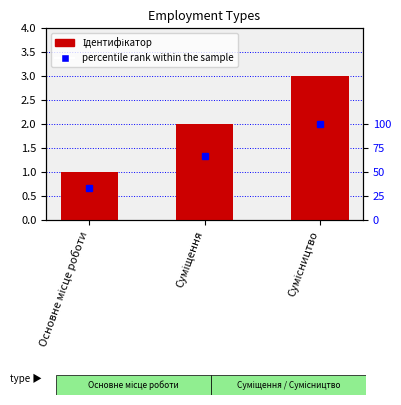

What are all the series names shown in the legend?

Ідентифікатор, percentile rank within the sample